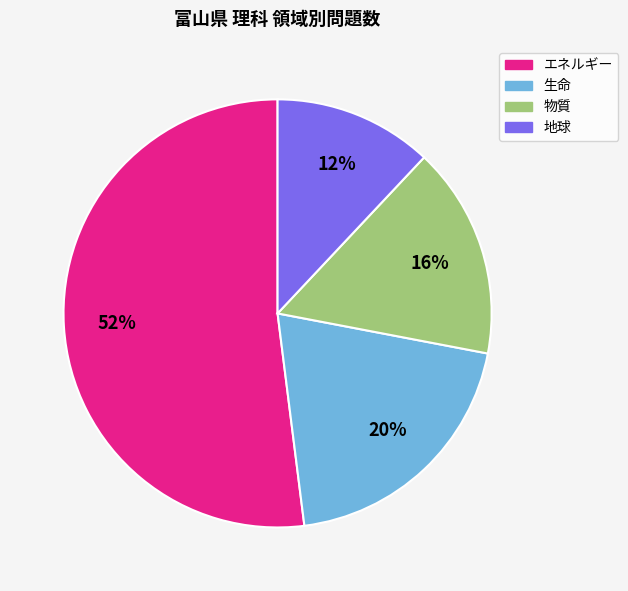

Is there a majority slice in this chart?

Yes